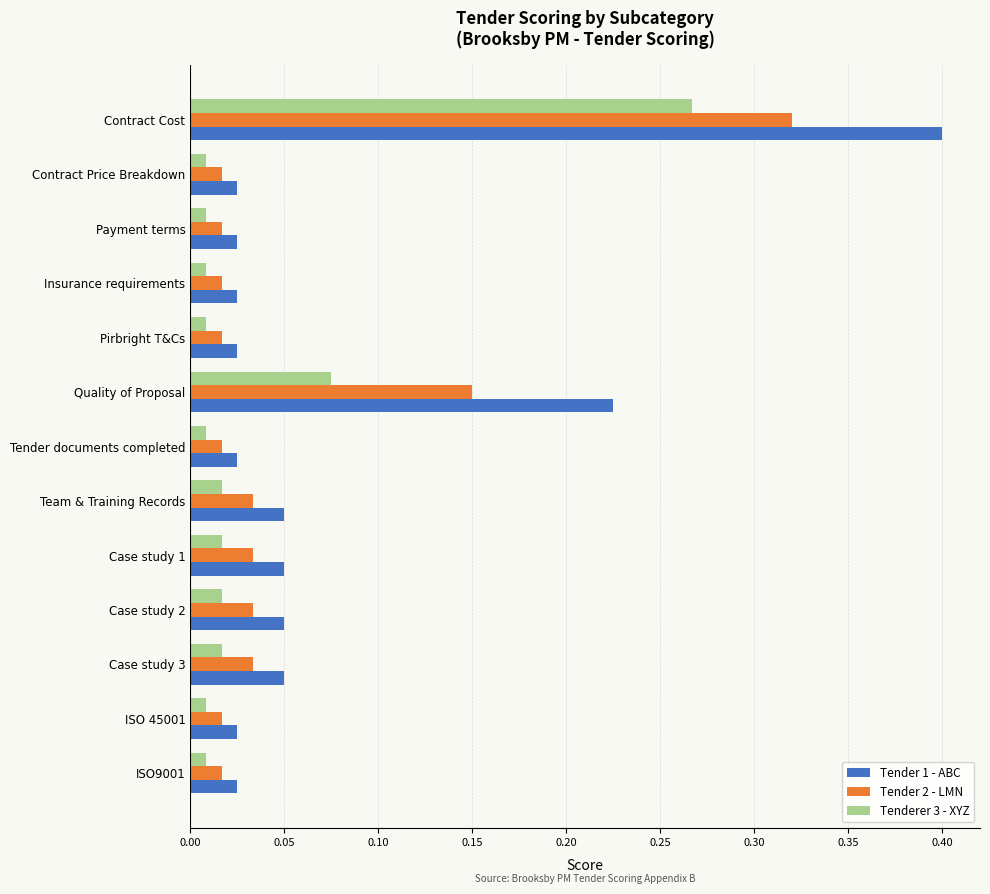

Between Contract Cost and Case study 3, which series saw the biggest shift?

Tender 1 - ABC